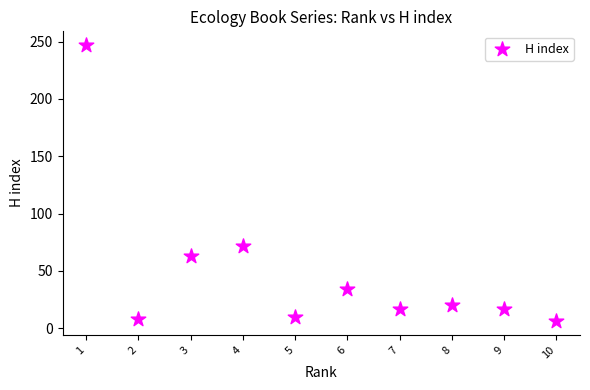

What Y value in the scatter plot is closest to 126?

72